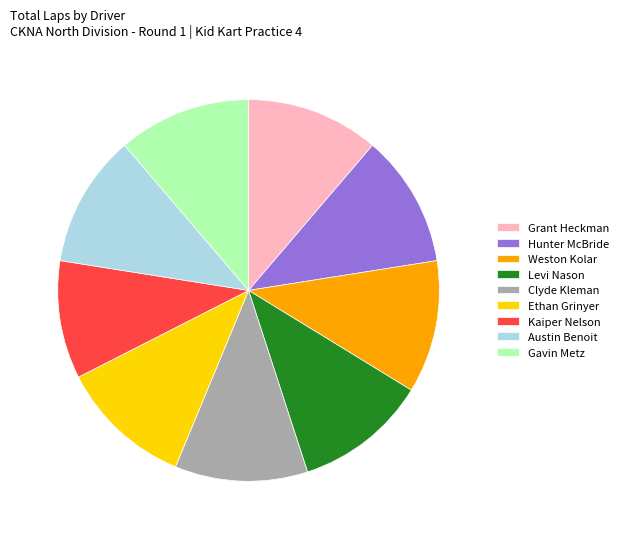

Is Kaiper Nelson the majority of the pie?

No